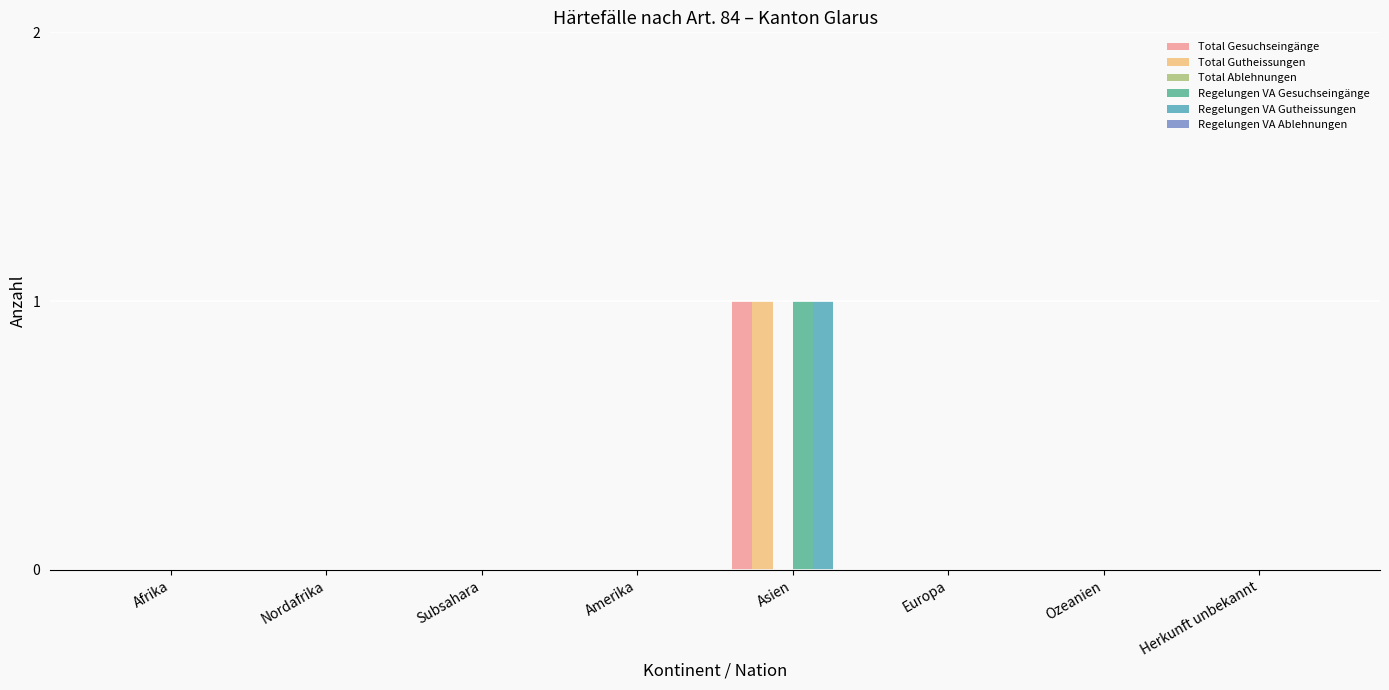

What is the difference between the highest and lowest values at Asien?

1